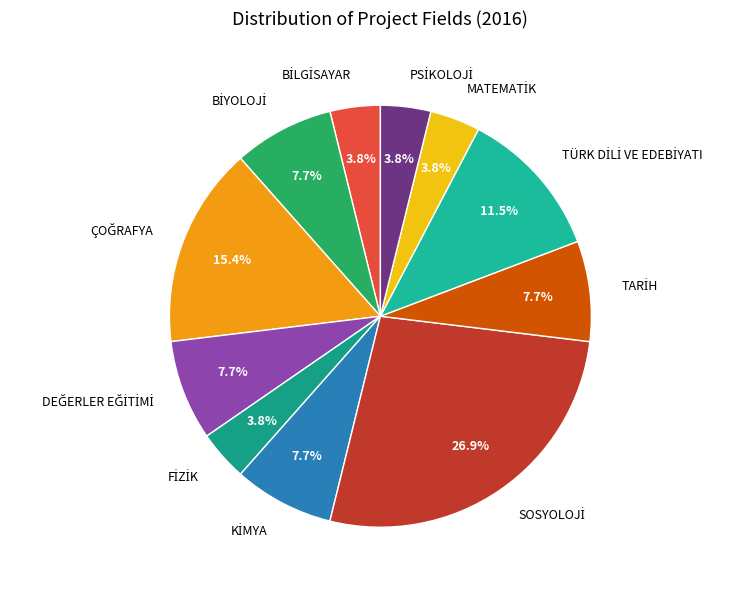

Does any single category account for the majority?

No